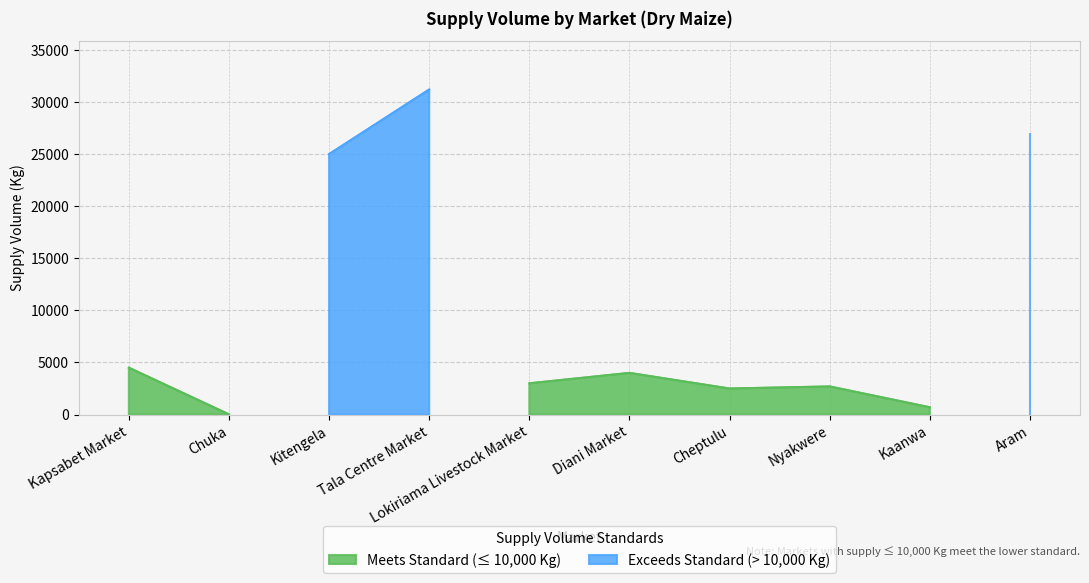

Where is the first local minimum?

Chuka